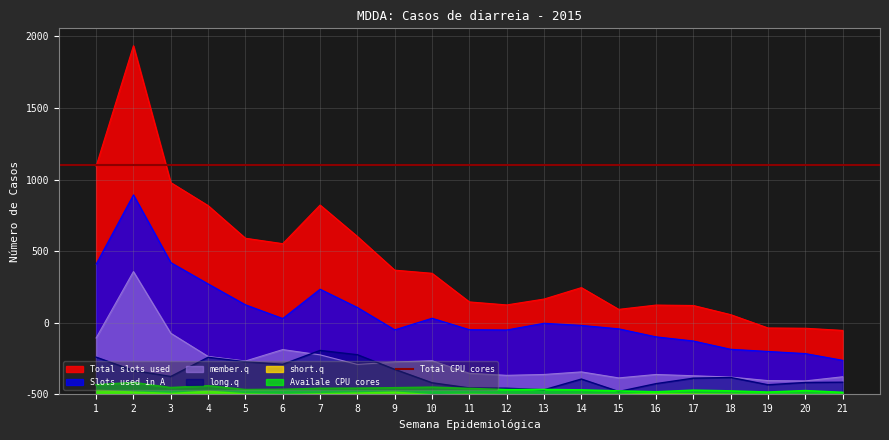

At which category is the sum across all series the highest?

2